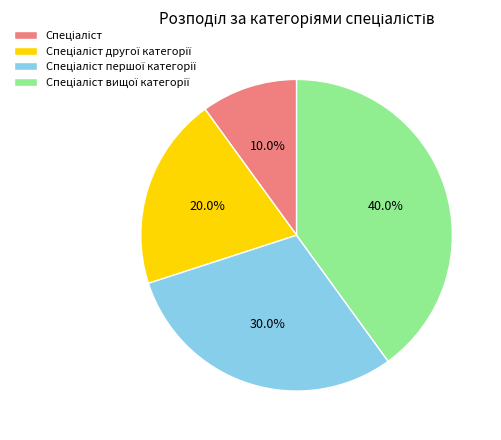

Does any single category account for the majority?

No